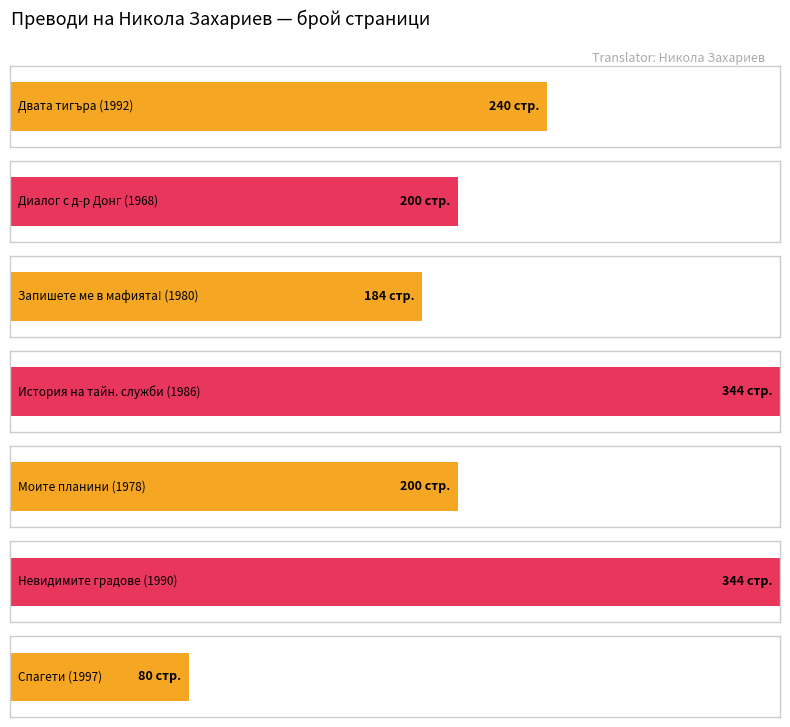

How many bars are there in total?

7